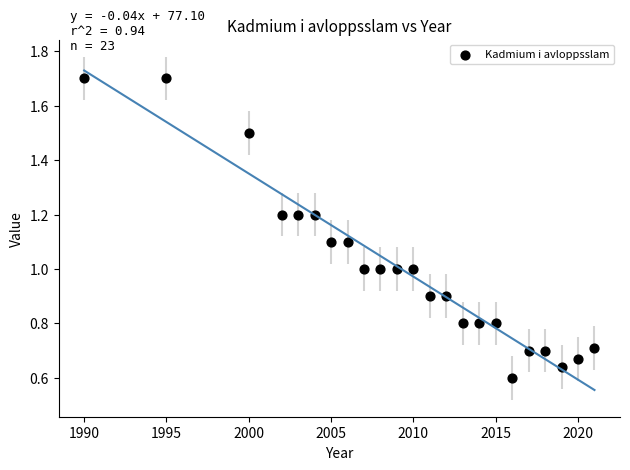

What is the range of Y values (max minus min)?

1.1